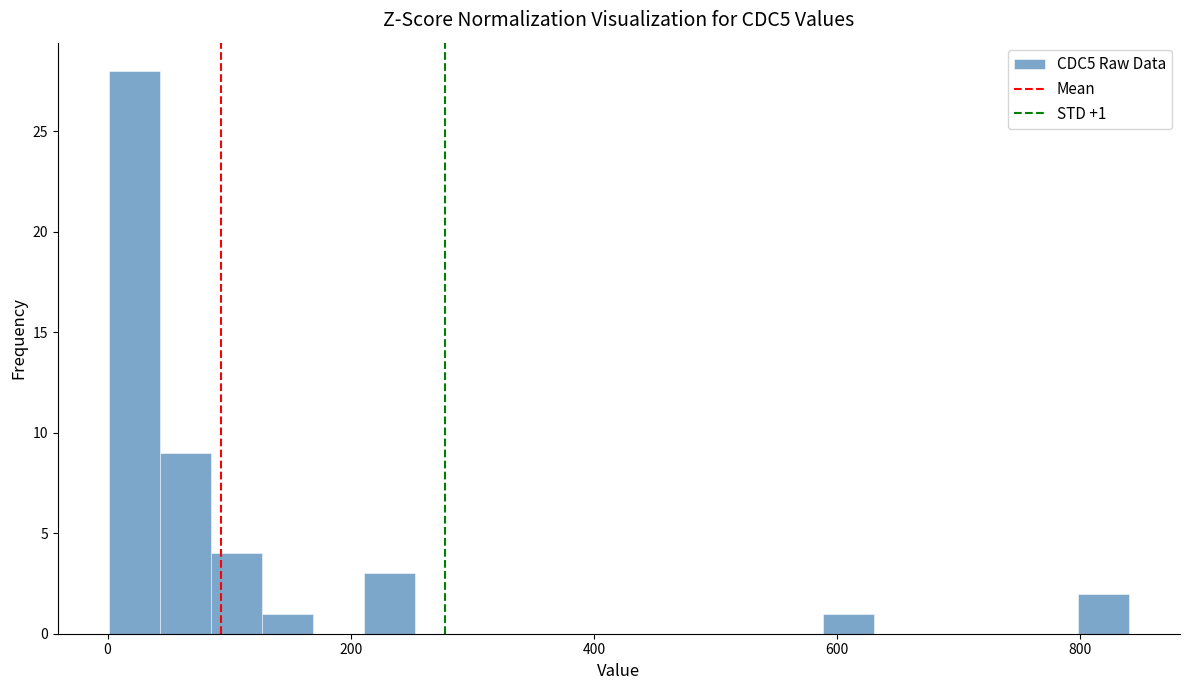

Around what value on the x-axis is the tallest bar? Give the approximate position of its centre, as read against the axis.

20